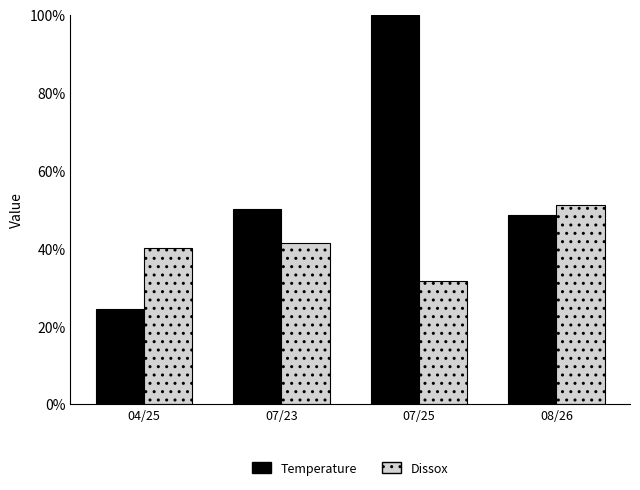

At which category is the sum across all series the highest?

07/25